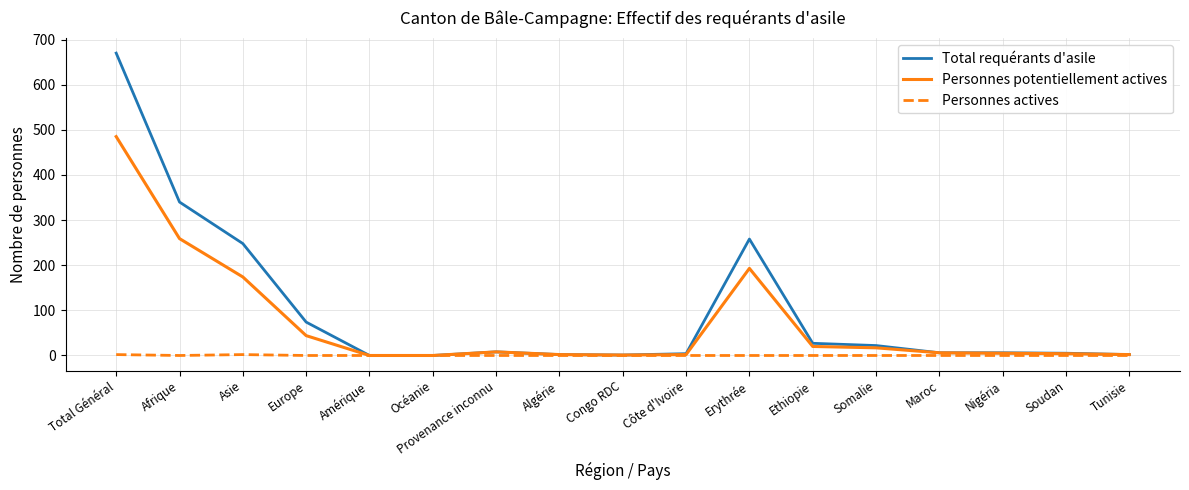

What position from the left is Total Général?

1